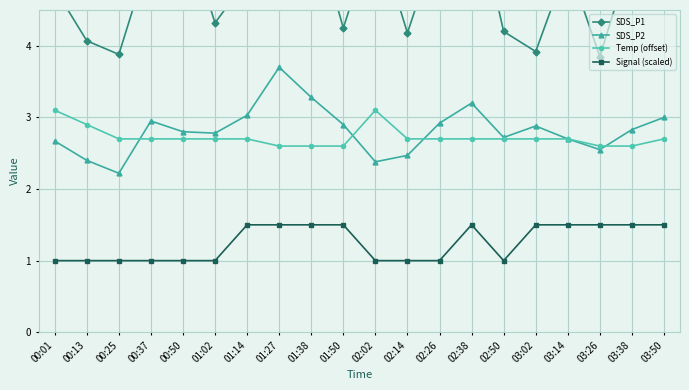

At how many categories does at least one series exceed 1?

20